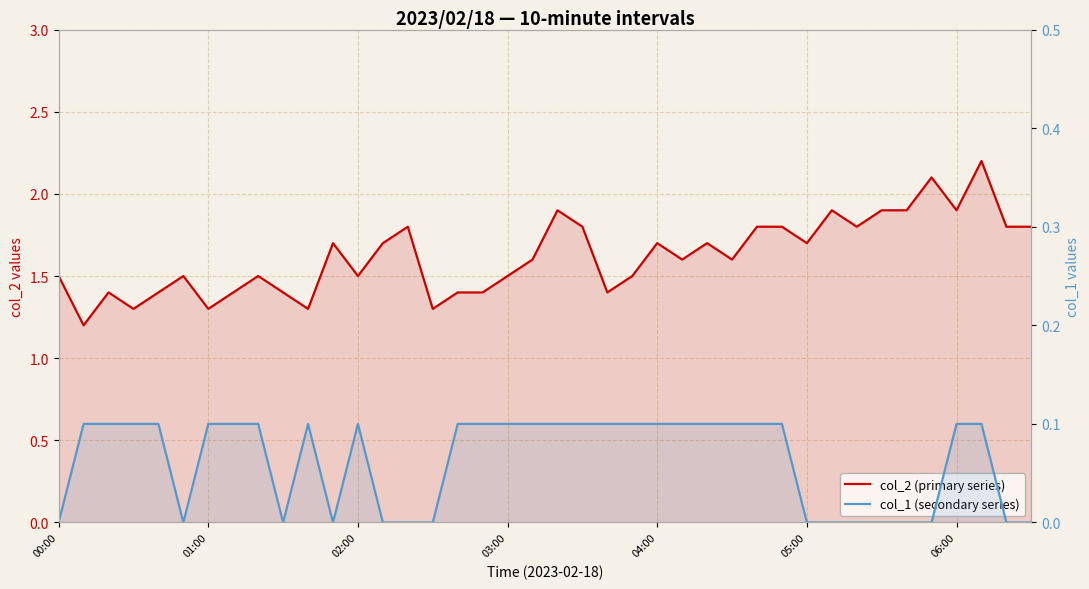

What is the difference between the maximum and minimum values in the col_1 (secondary series) series?

0.1